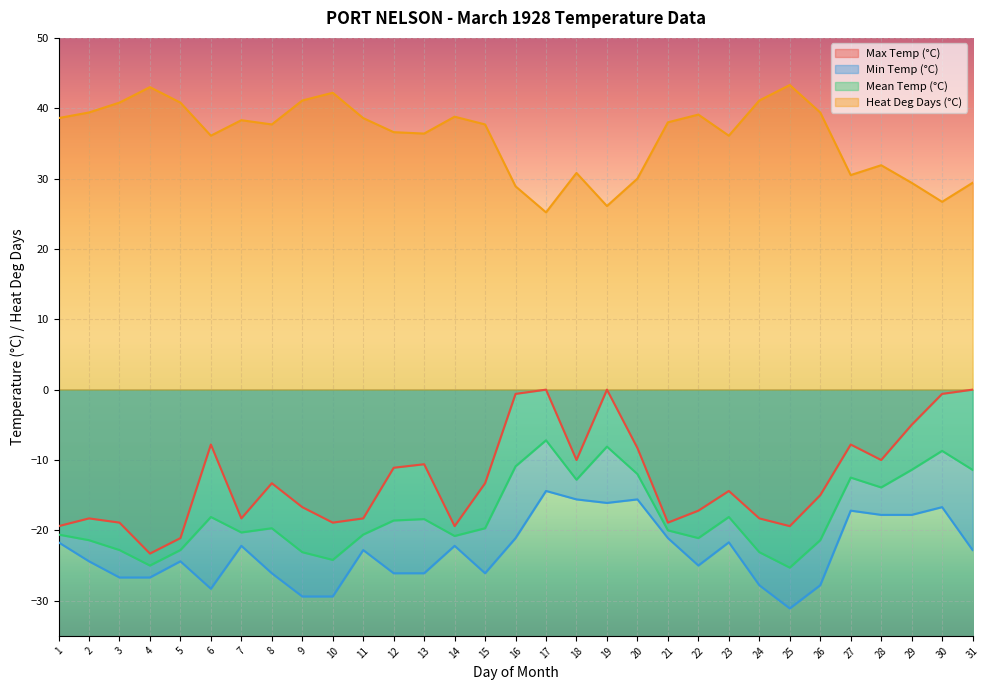

At which label does Mean Temp (°C) reach its minimum?

25